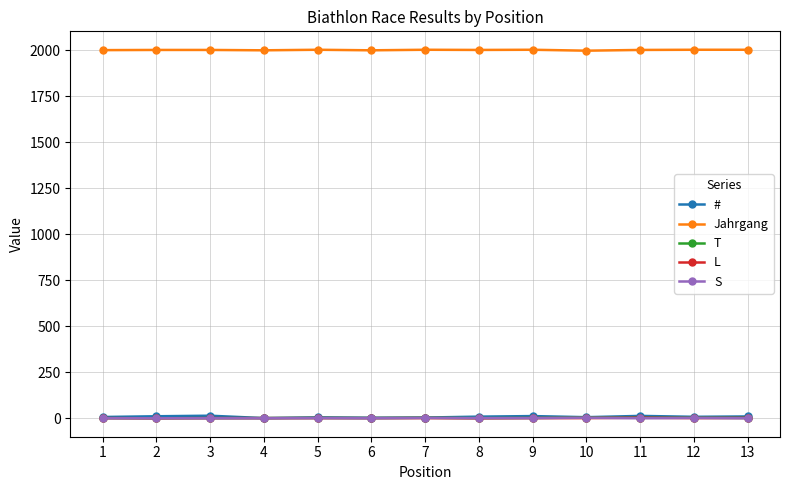

What are all the series names shown in the legend?

#, Jahrgang, T, L, S